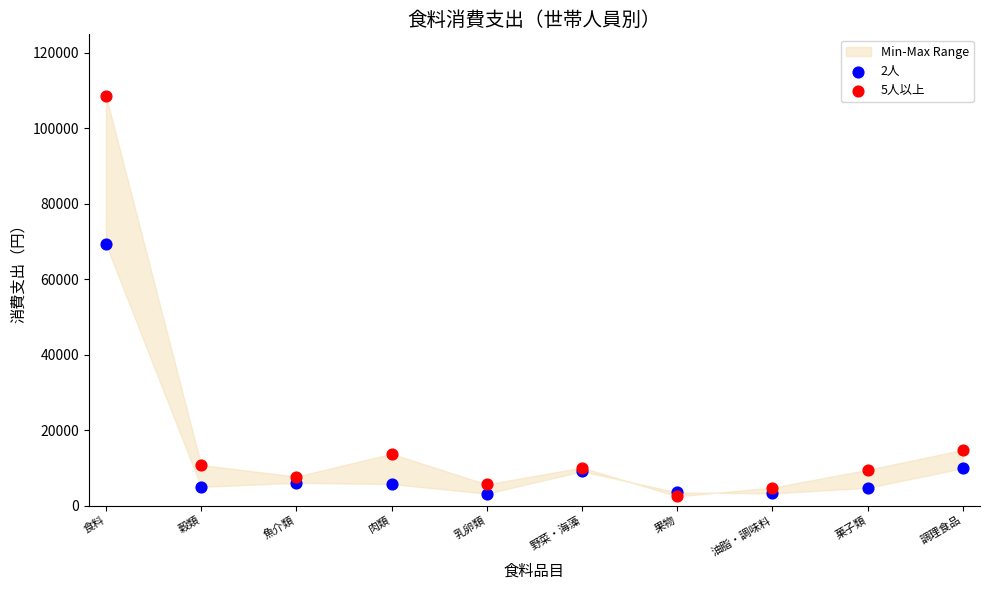

Across all series, what Y value is closest to 55526?

69260